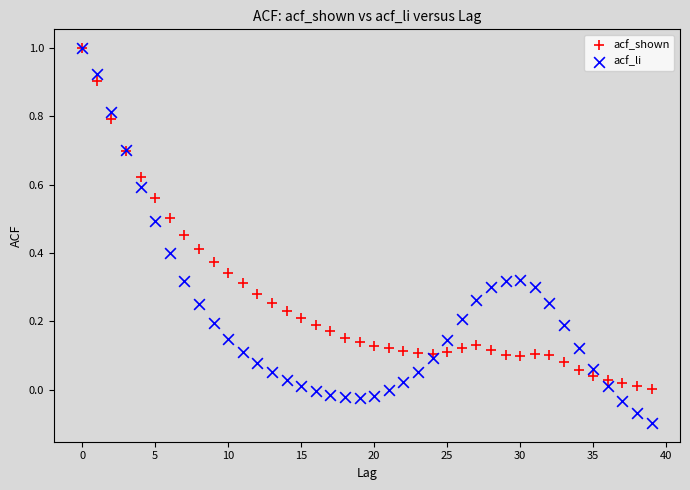

What are all the series names shown in the legend?

acf_shown, acf_li